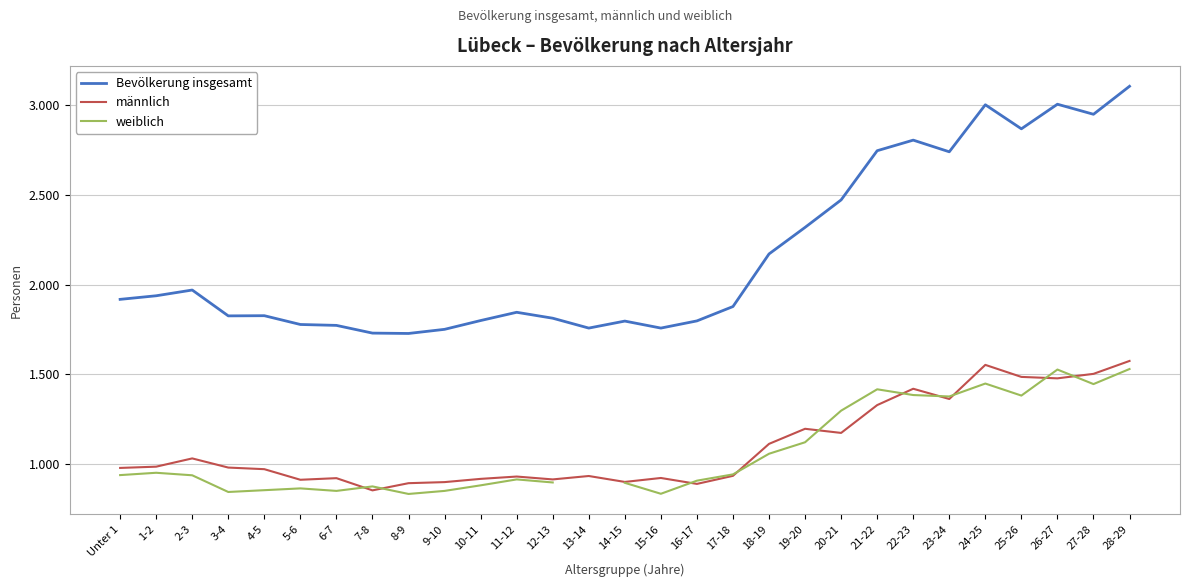

Which series has the largest total across all categories?

Bevölkerung insgesamt